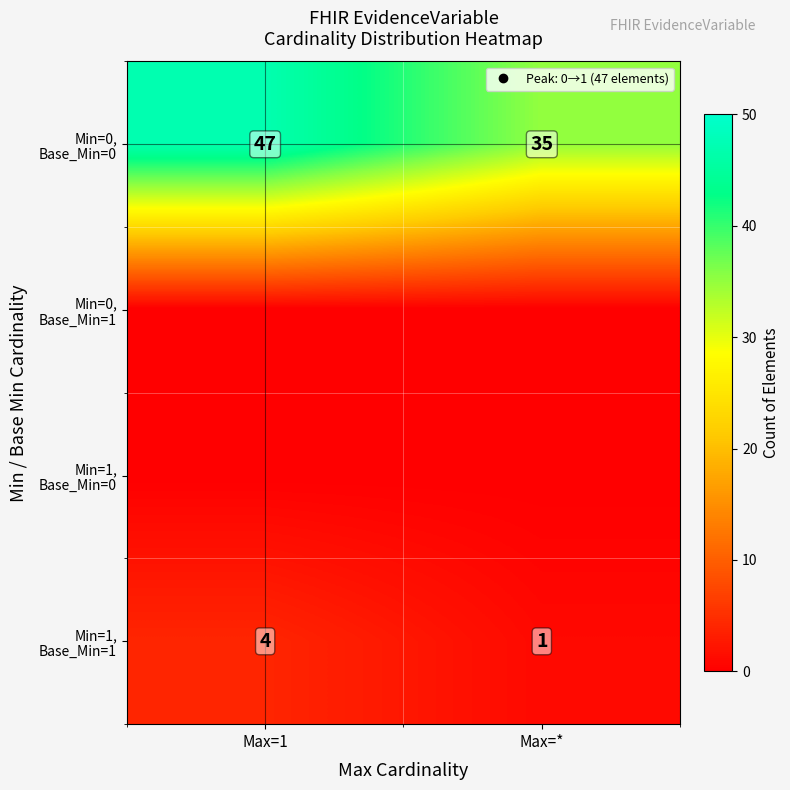

Is the value of Min=1, Base_Min=1 at Max=1 greater than the value of Min=0, Base_Min=1 at Max=*?

Yes